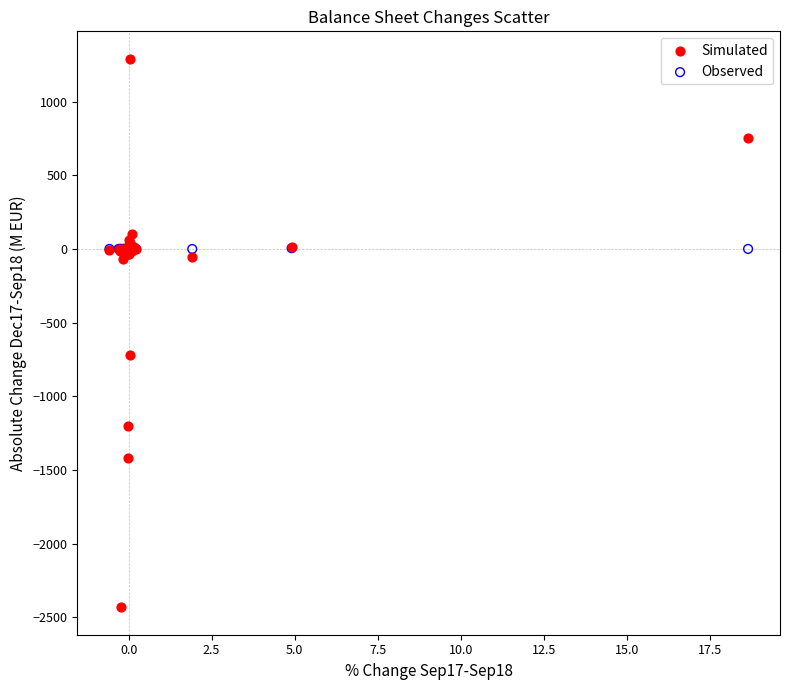

Across all series, what Y value is closest to -570?

-719.8